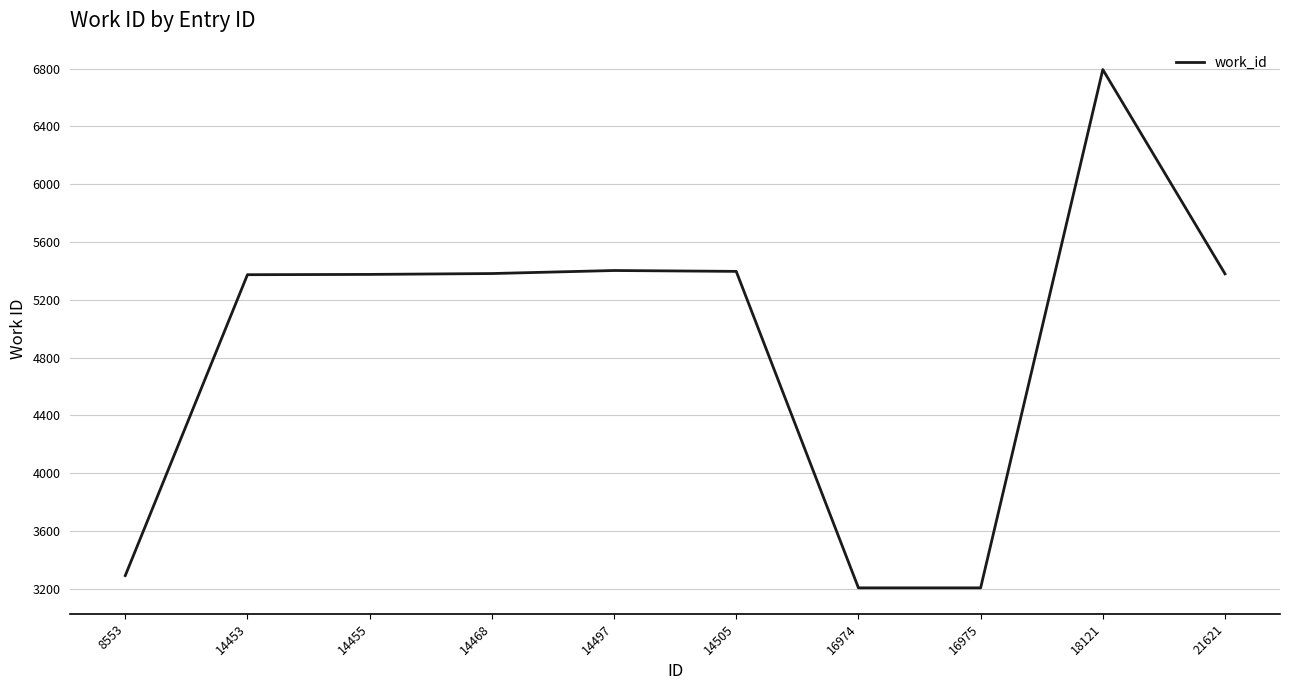

What is the smallest value displayed?

3206